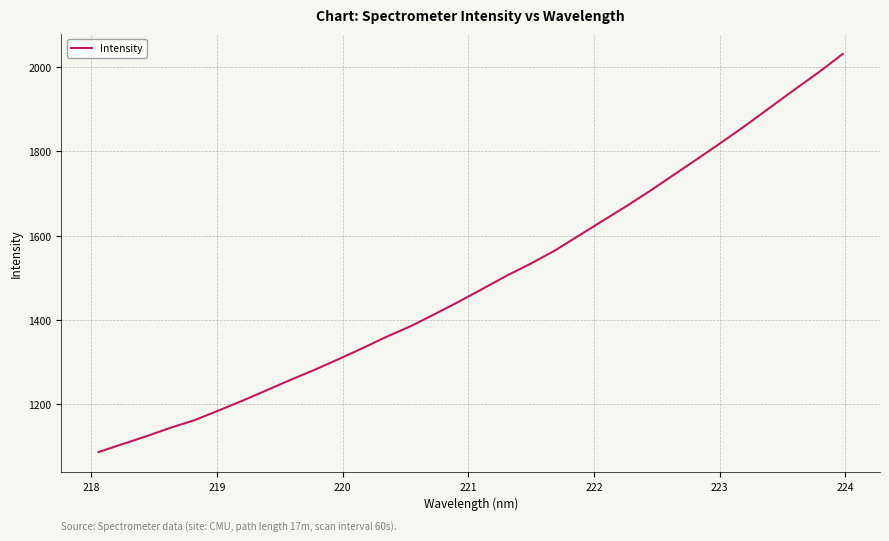

What is the minimum value shown in the chart?

1086.2